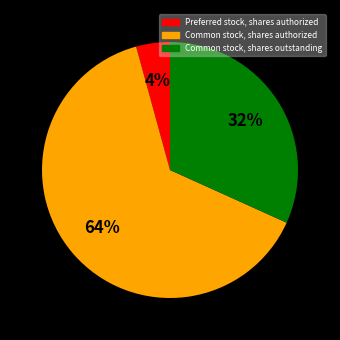

To the nearest percent, what is the difference between the largest and smallest slice percentages?

60%